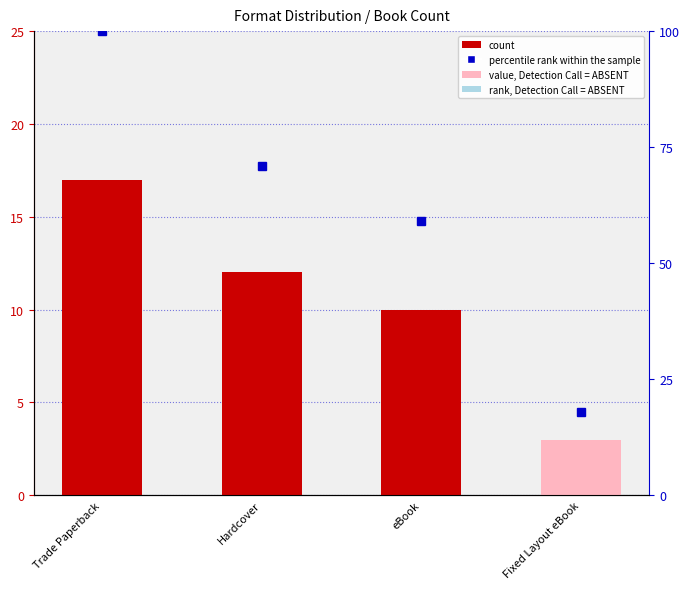

List the series in order of their overall mean, lowest first.

count, percentile rank within the sample